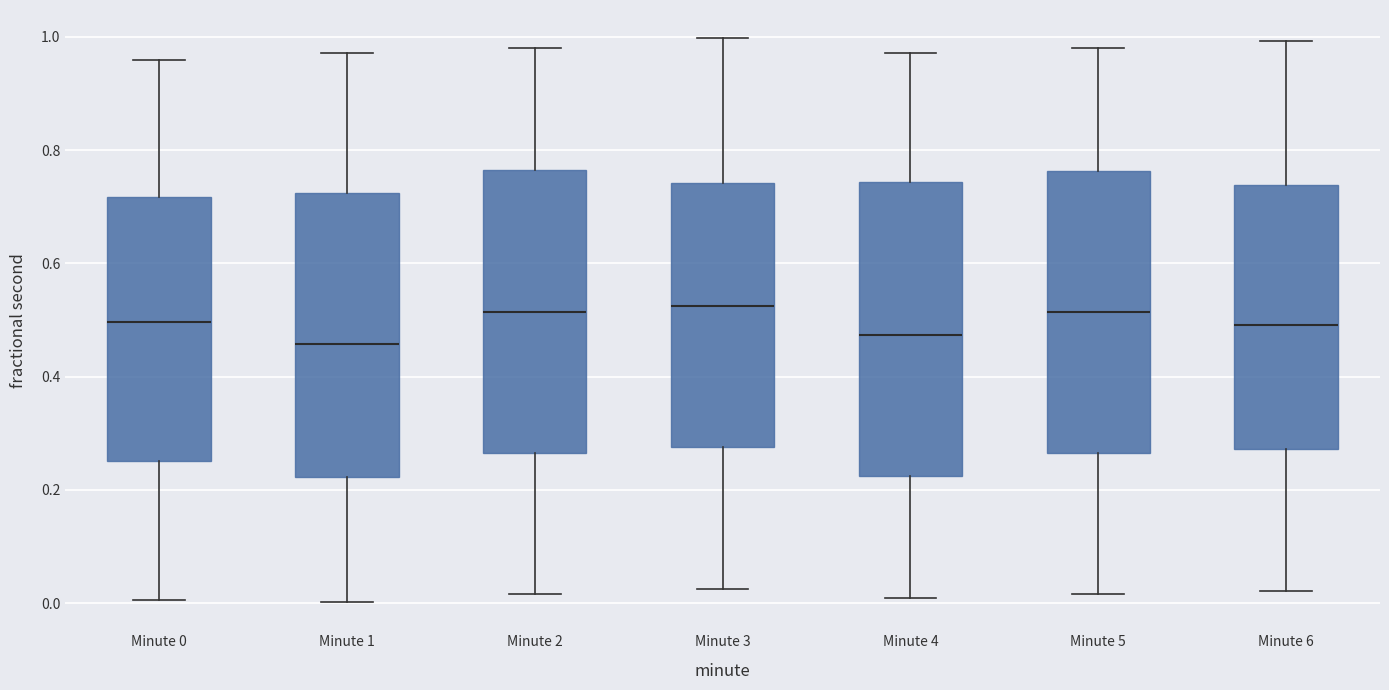

Reading left to right, read every box against the y-axis: the position of its median line, the range the box covers, and the ends of its whiskers. The values are not printed on the chart, so give them approximately, as read against the axis.

Minute 0: median 0.50, box 0.26 to 0.72, whiskers 0.00 to 0.96
Minute 1: median 0.46, box 0.22 to 0.72, whiskers 0.00 to 0.98
Minute 2: median 0.52, box 0.26 to 0.76, whiskers 0.02 to 0.98
Minute 3: median 0.52, box 0.28 to 0.74, whiskers 0.02 to 1.00
Minute 4: median 0.48, box 0.22 to 0.74, whiskers 0.00 to 0.98
Minute 5: median 0.52, box 0.26 to 0.76, whiskers 0.02 to 0.98
Minute 6: median 0.50, box 0.28 to 0.74, whiskers 0.02 to 1.00